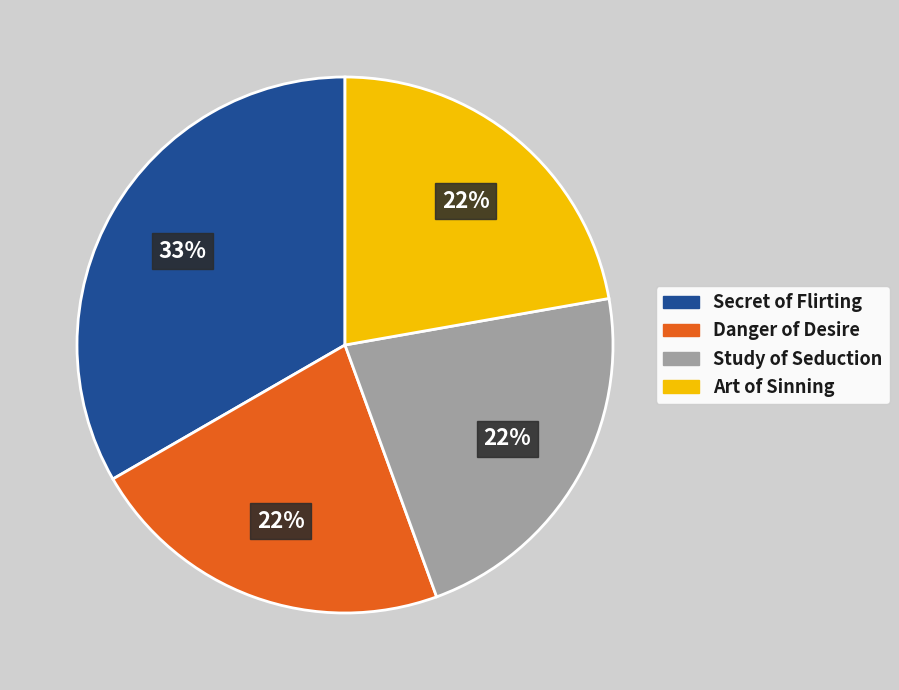

To the nearest percent, what is the difference between the largest and smallest slice percentages?

11%